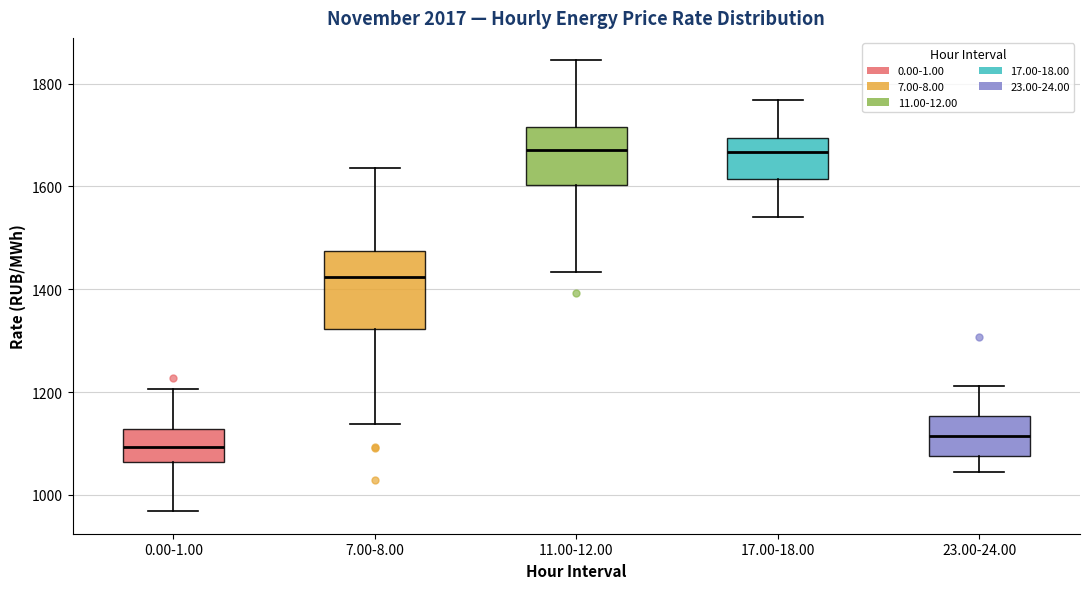

Reading left to right, transcribe this box plot: for each box, give where its median line is, the range the box spans, and where its two whiskers end, as read against the y-axis. The values are not printed on the chart, so give them approximately, as read against the axis.

0.00-1.00: median 1100, box 1060 to 1120, whiskers 960 to 1200
7.00-8.00: median 1420, box 1320 to 1480, whiskers 1140 to 1640
11.00-12.00: median 1680, box 1600 to 1720, whiskers 1440 to 1840
17.00-18.00: median 1660, box 1620 to 1700, whiskers 1540 to 1760
23.00-24.00: median 1120, box 1080 to 1160, whiskers 1040 to 1220